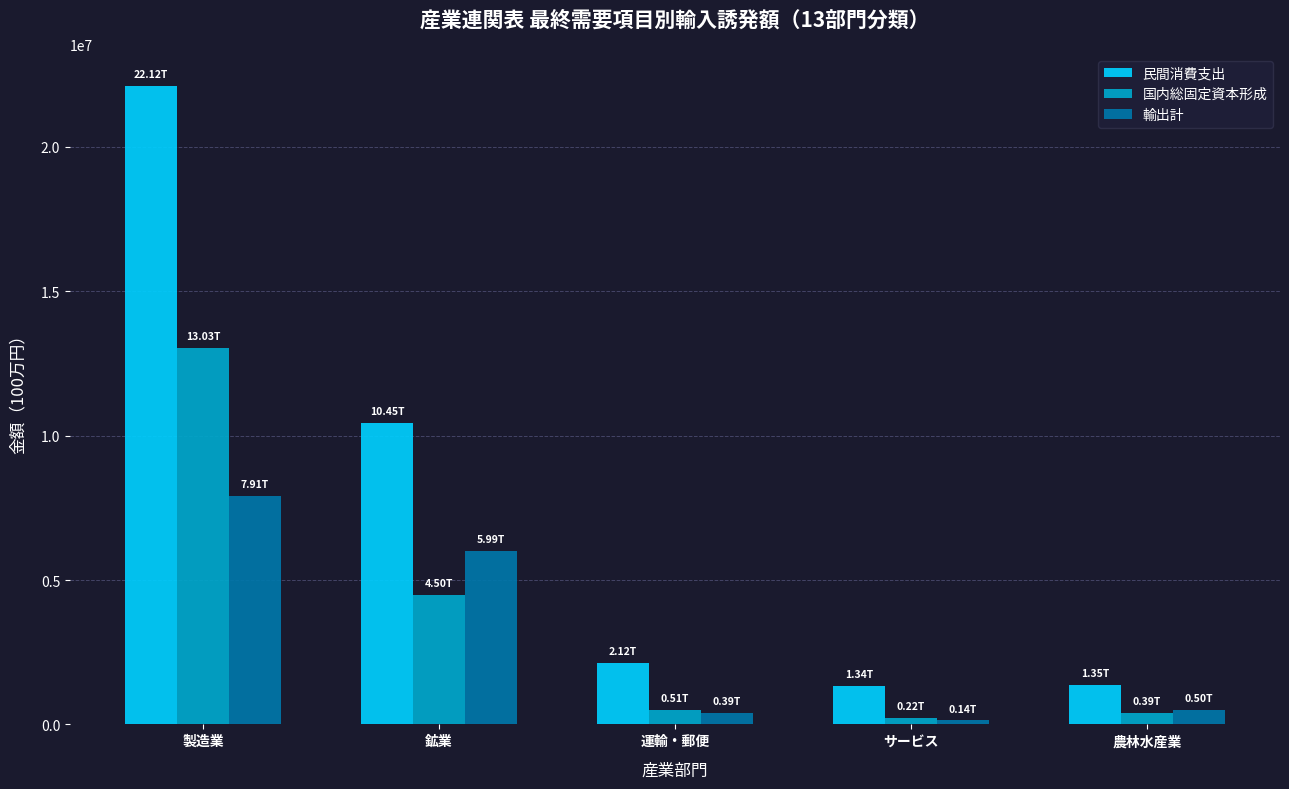

What are all the series names shown in the legend?

民間消費支出, 国内総固定資本形成, 輸出計